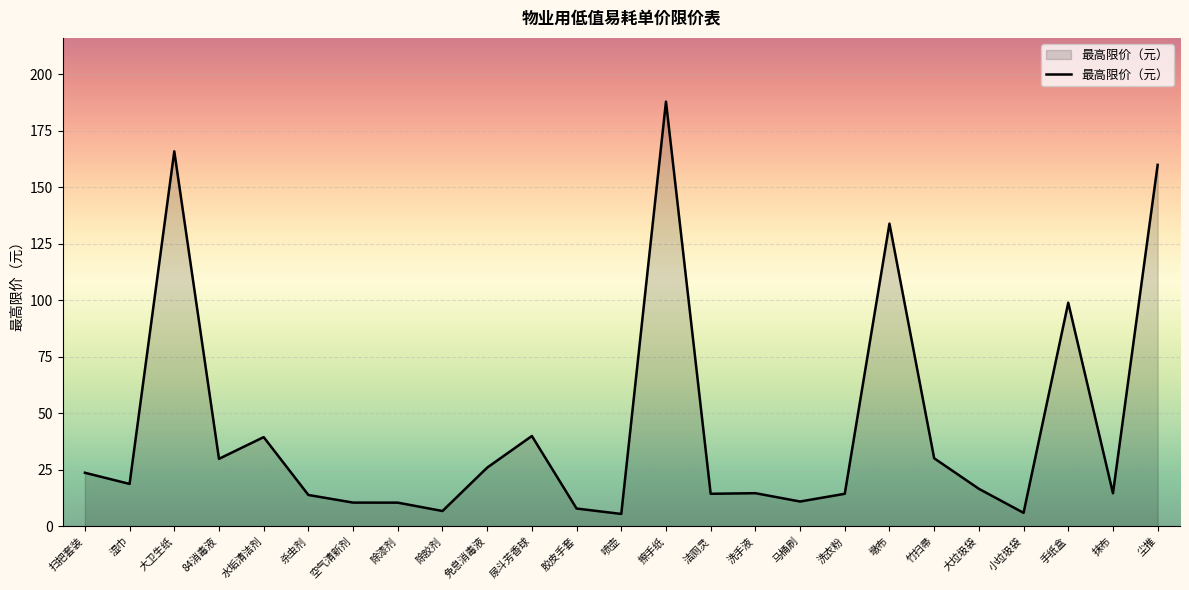

What is the ratio of the value at 抹布 to the value at 擦手纸?

0.1